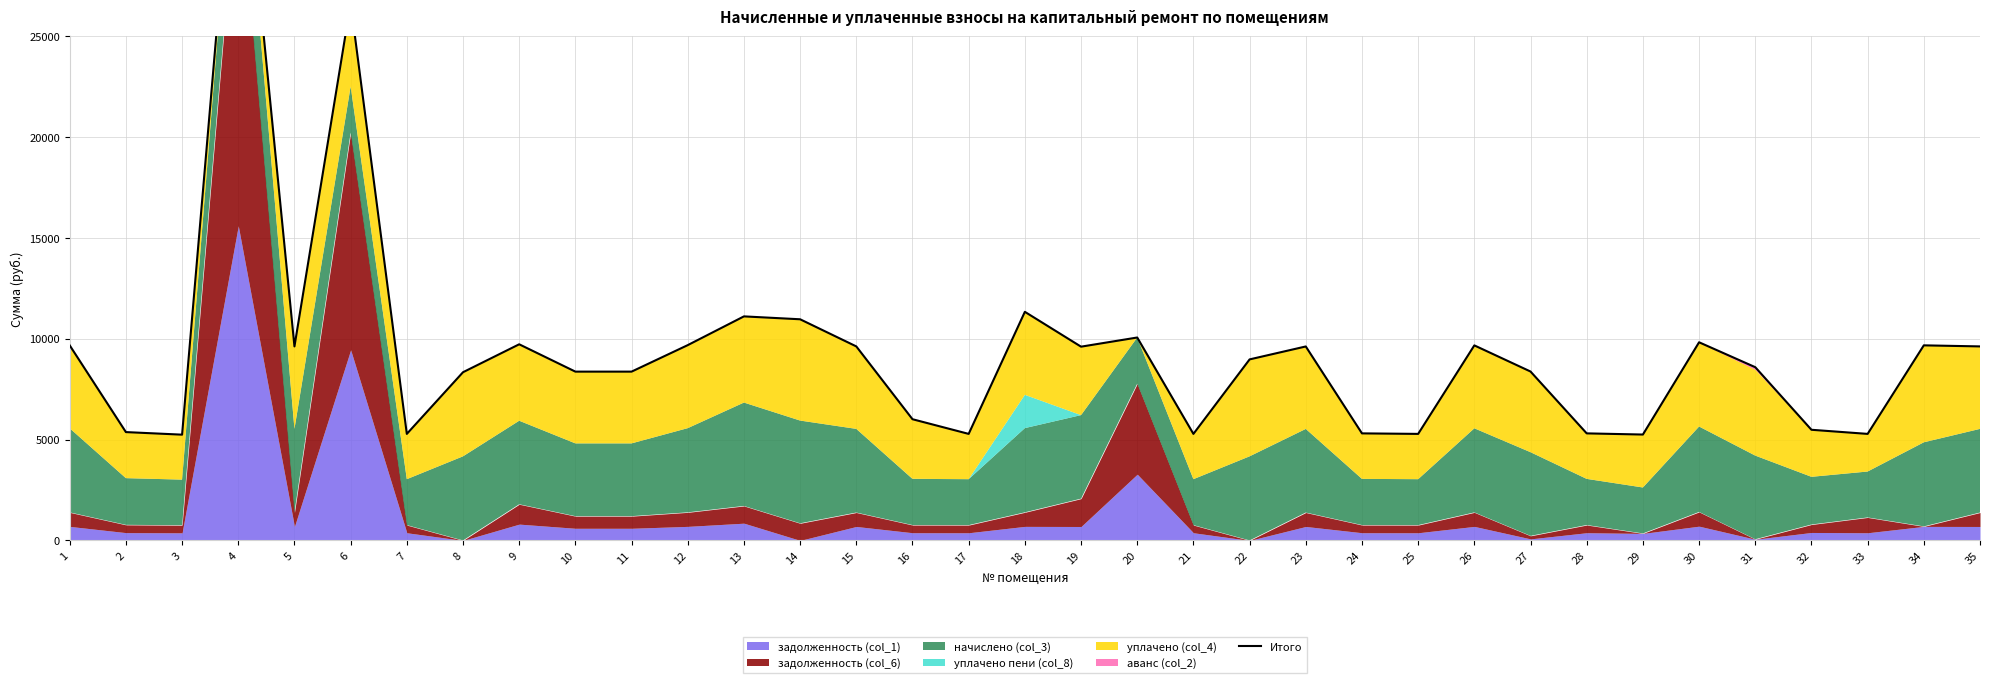

What is the sum of all values?

329670.4